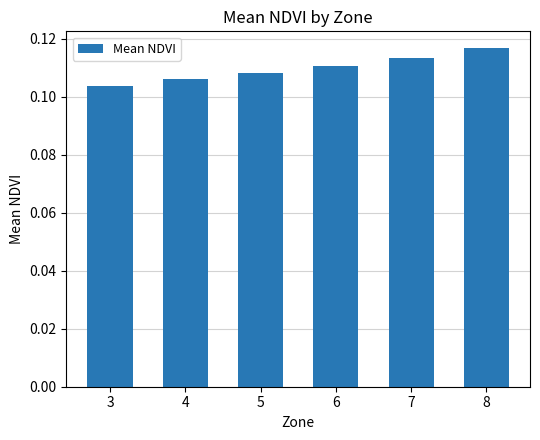

The value at 8 is 0.0. True or false?

False